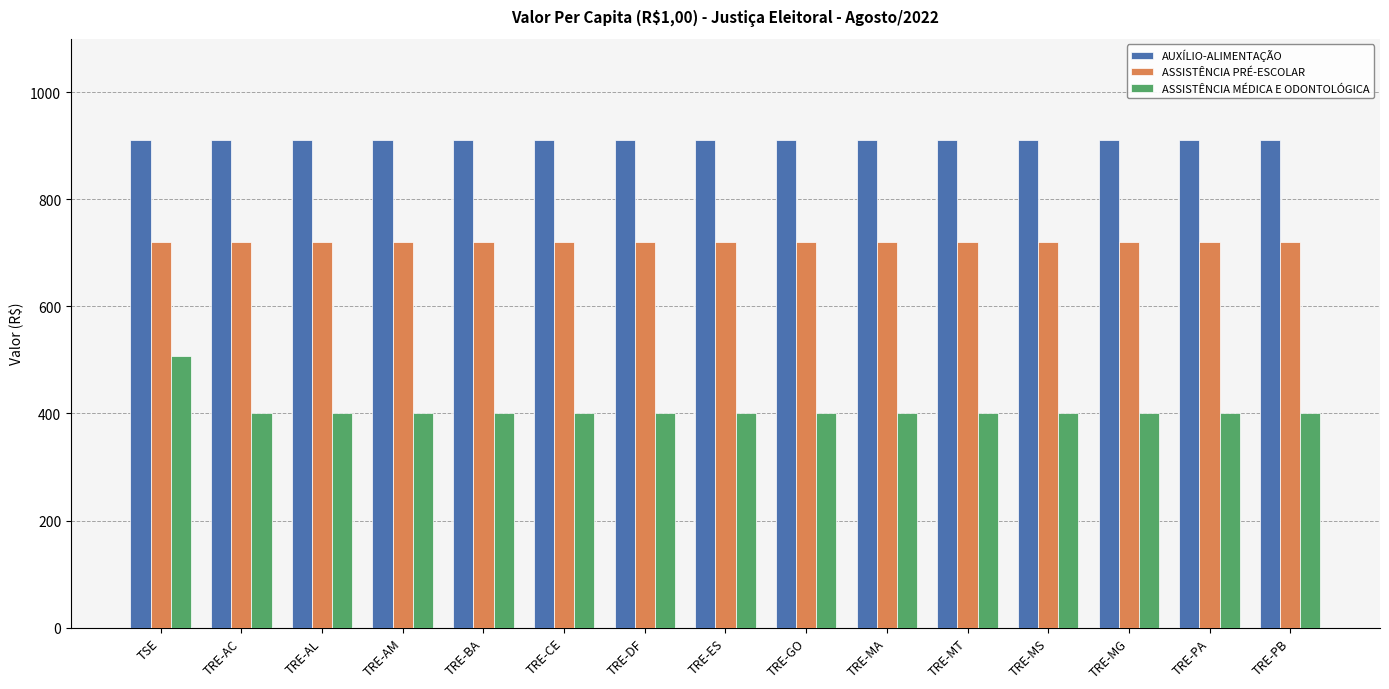

What is the maximum value shown in the chart?

910.1